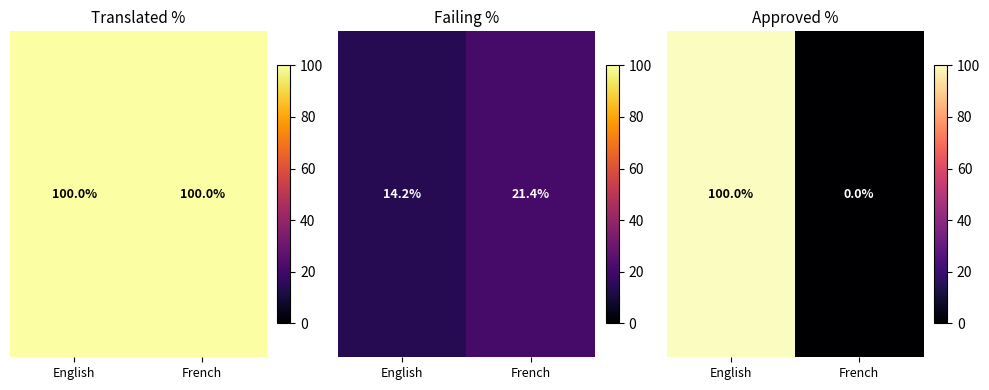

Is it true that the value at French is 39?

False